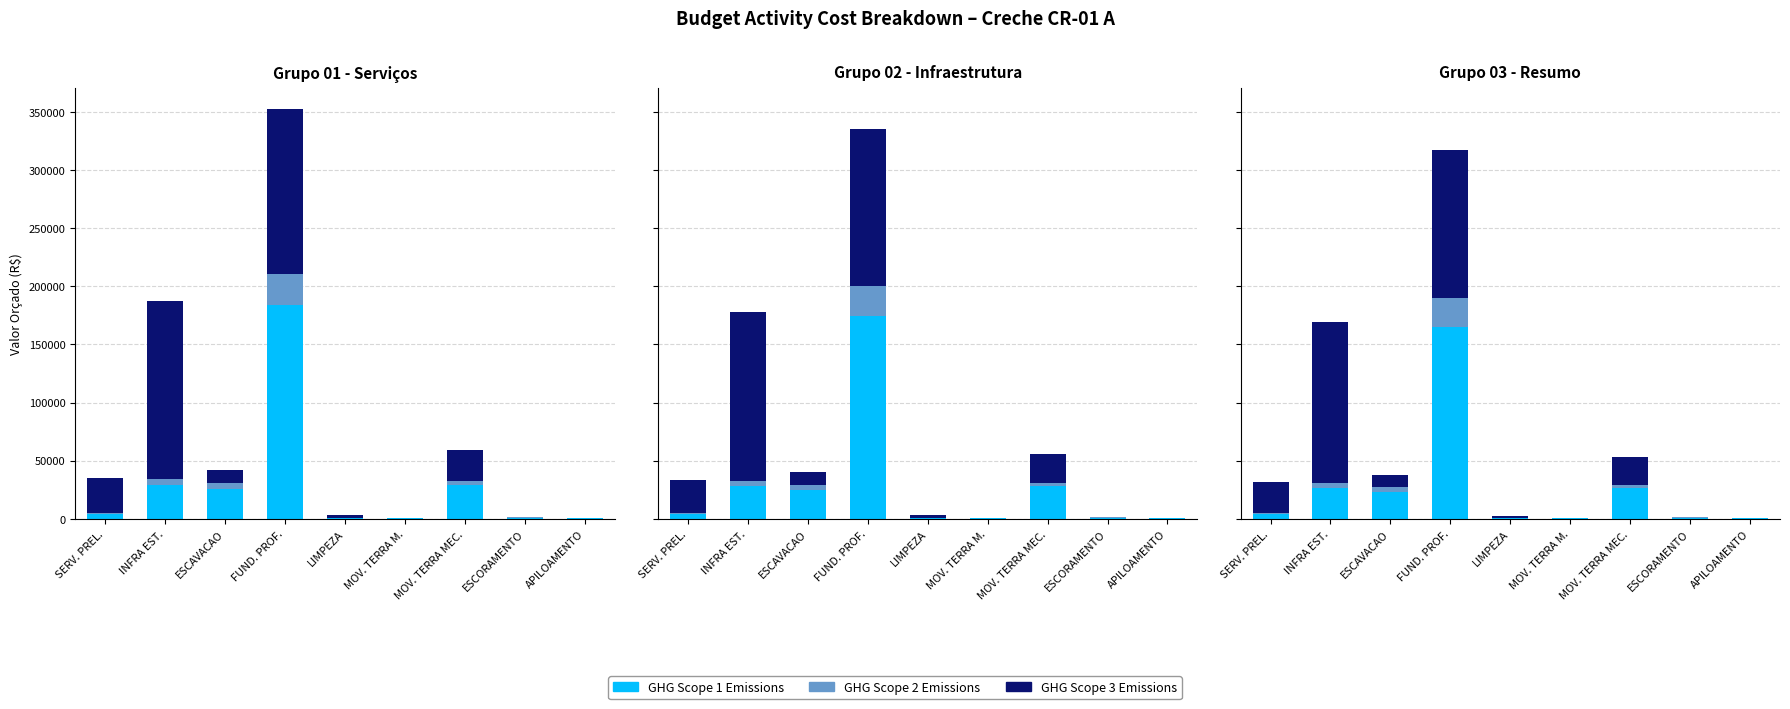

What position from the right is ESCAVACAO?

7